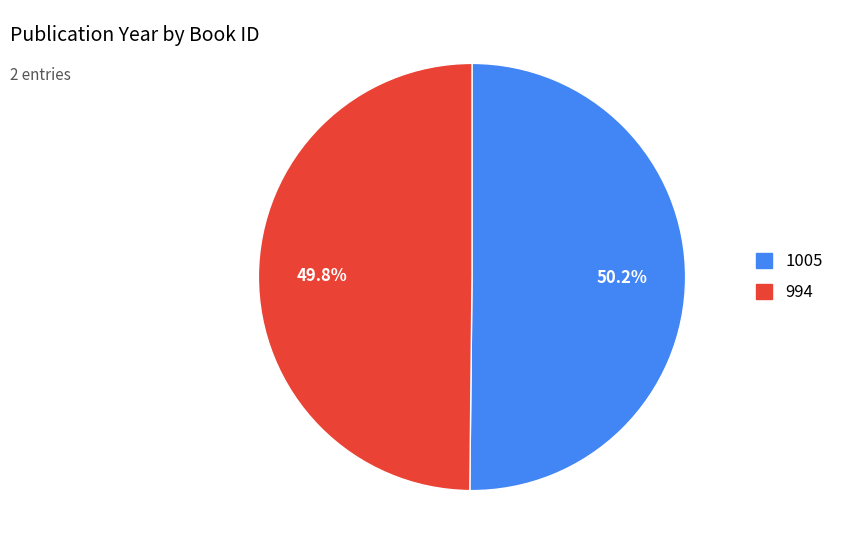

Is there a majority slice in this chart?

Yes